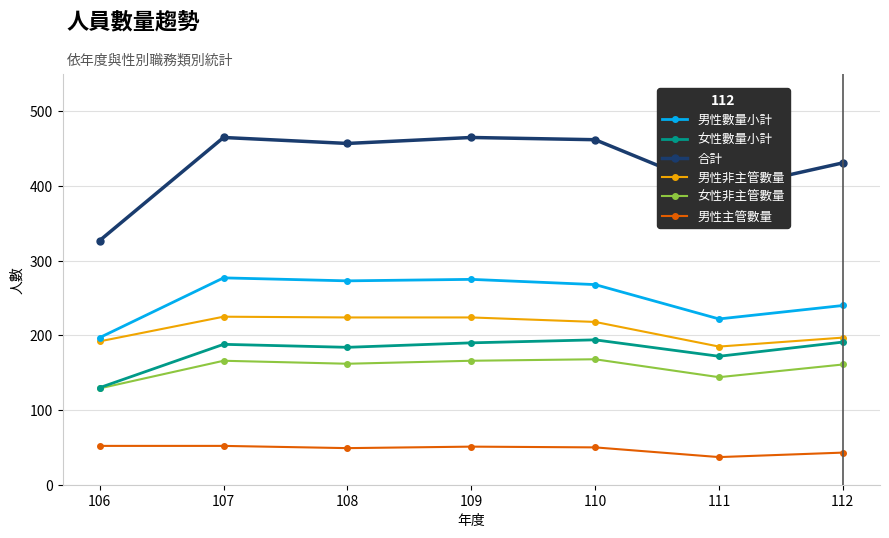

Which label corresponds to the smallest value in the chart?

111